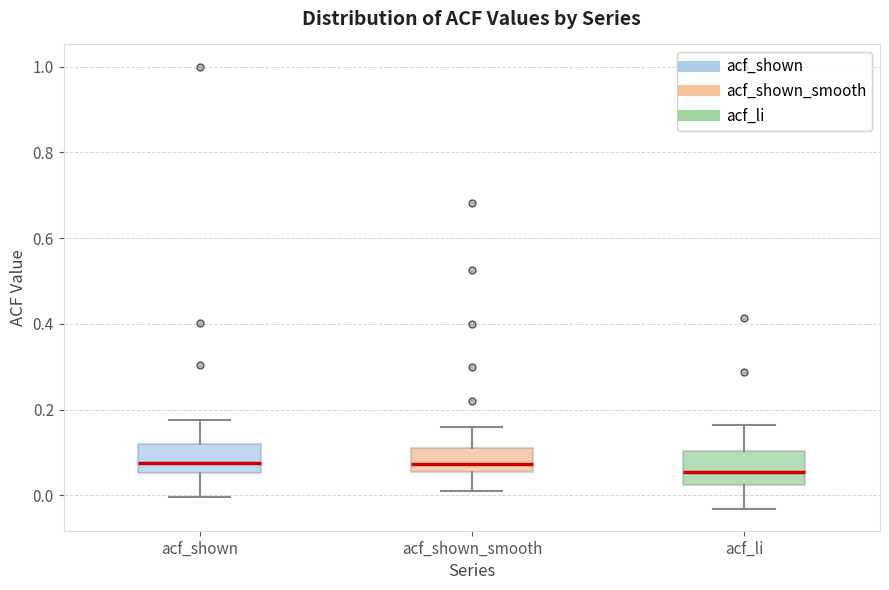

Reading left to right, read every box against the y-axis: the position of its median line, the range the box covers, and the ends of its whiskers. The values are not printed on the chart, so give them approximately, as read against the axis.

acf_shown: median 0.08, box 0.06 to 0.12, whiskers 0.00 to 0.18
acf_shown_smooth: median 0.08, box 0.06 to 0.10, whiskers 0.00 to 0.16
acf_li: median 0.06, box 0.02 to 0.10, whiskers -0.04 to 0.16